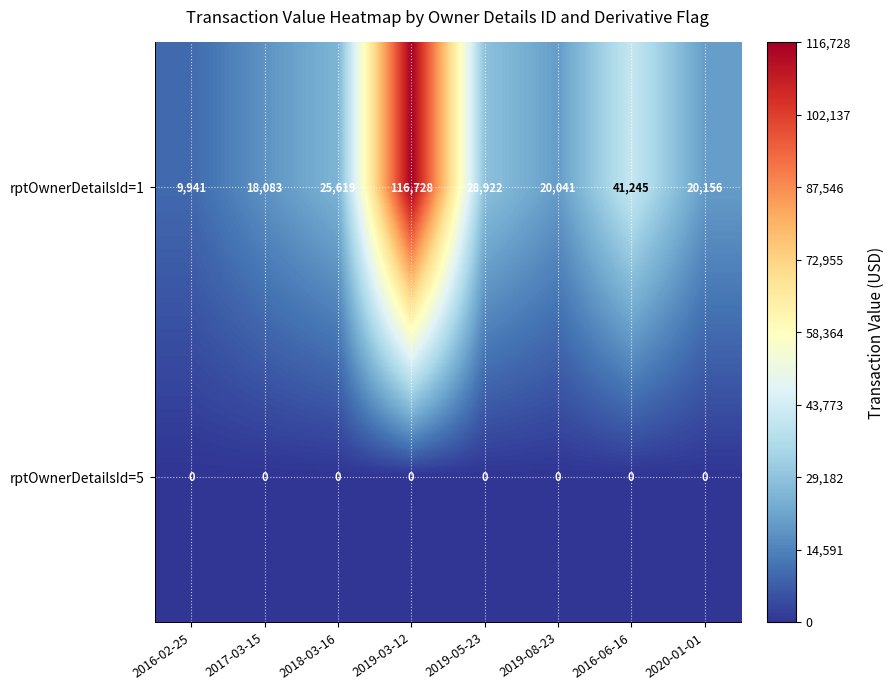

Reading left to right, transcribe all the data shown in this chart.

rptOwnerDetailsId=1: 9941	18083	25619	116728	28922	20041	41245	20156
rptOwnerDetailsId=5: 0	0	0	0	0	0	0	0